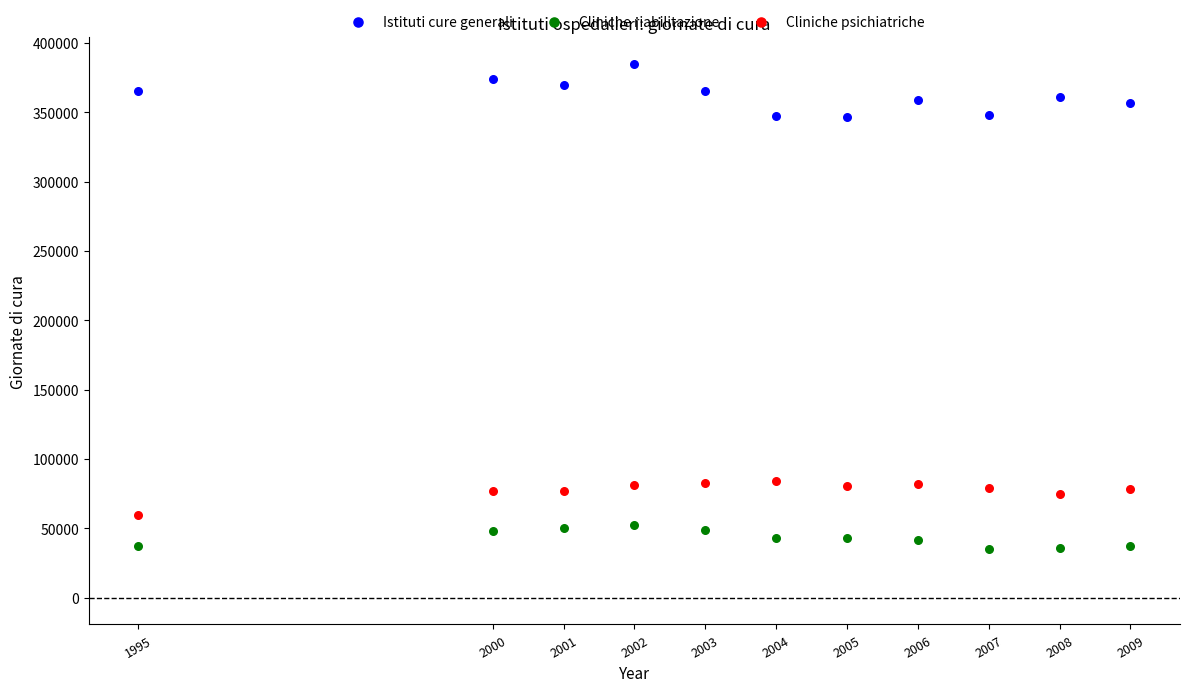

Across all data points, what is the range of X values (max minus min)?

14